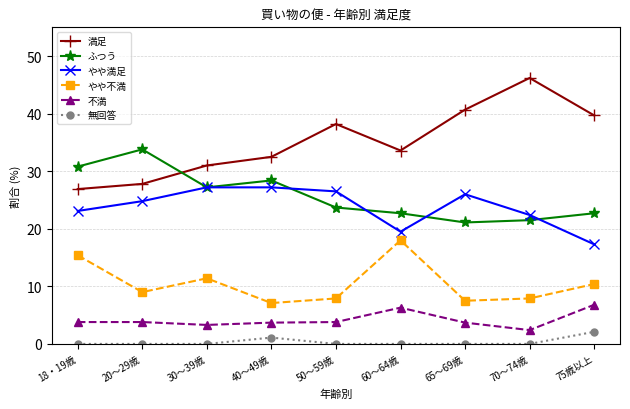

True or false: ふつう and やや満足 intersect in this chart.

True